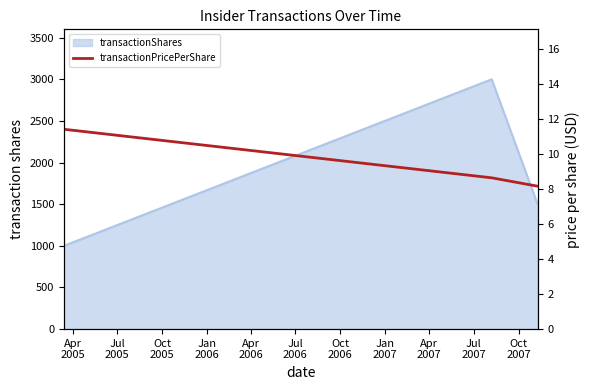

How many lines are shown in the chart?

1